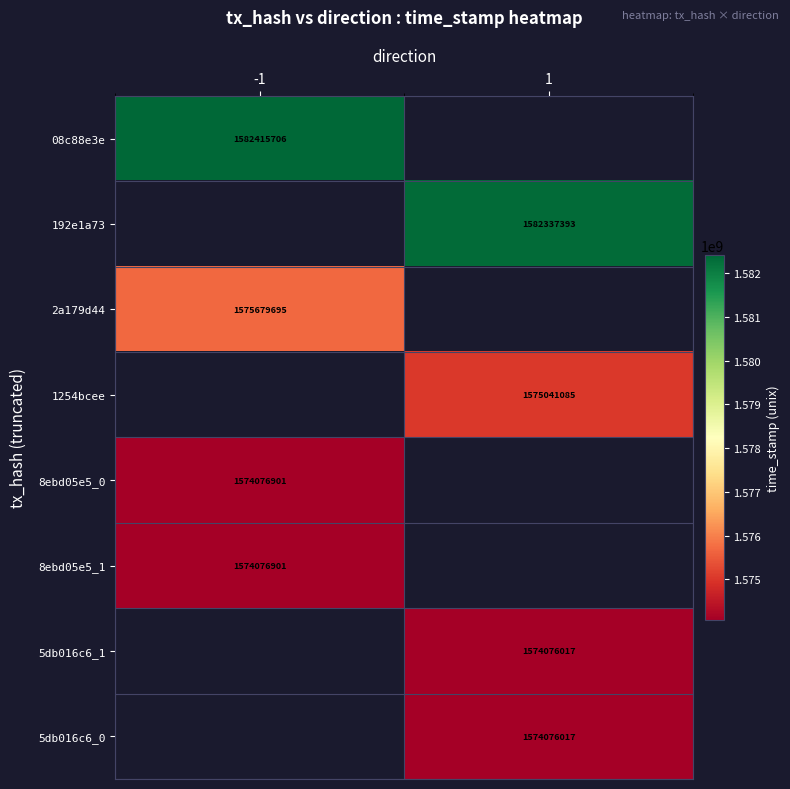

The 2a179d44 series shows 2649614521 at -1. True or false?

False